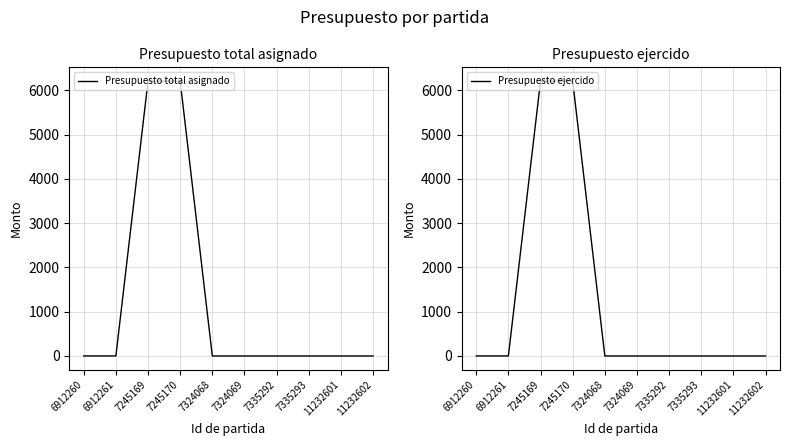

Between 7324068 and 11232602, which is larger?

7324068